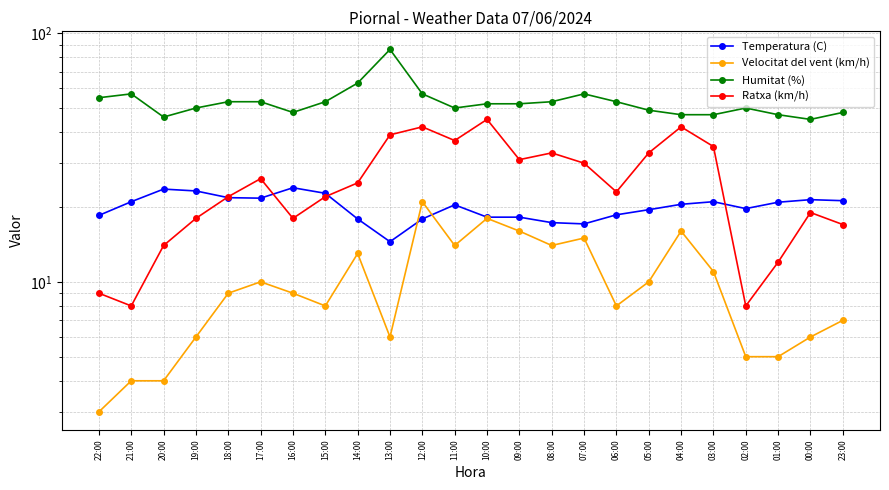

What position from the left is 11:00?

12